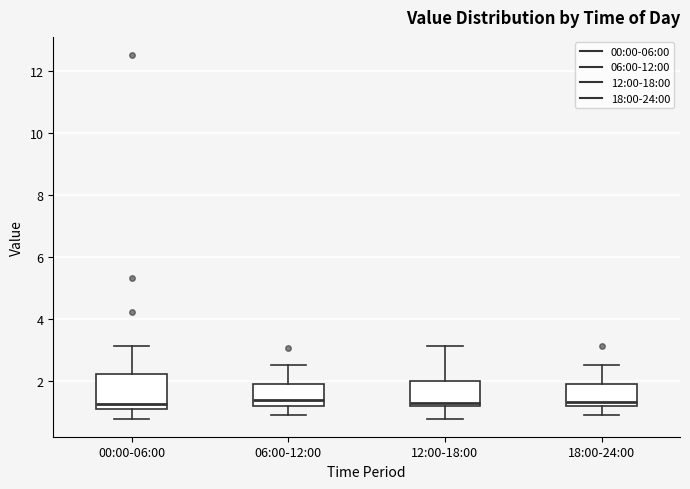

Where does the upper whisker of the box for 06:00-12:00 end on the y-axis? The values are not printed on the chart, so give them approximately, as read against the axis.

2.6